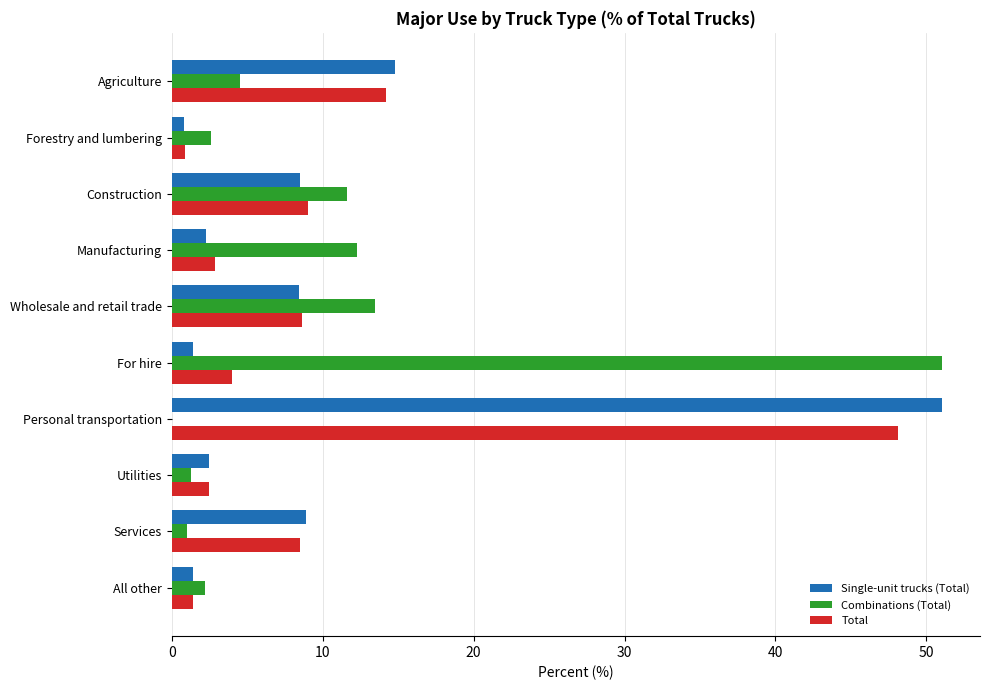

What value does the Single-unit trucks (Total) series have at Construction?

8.5